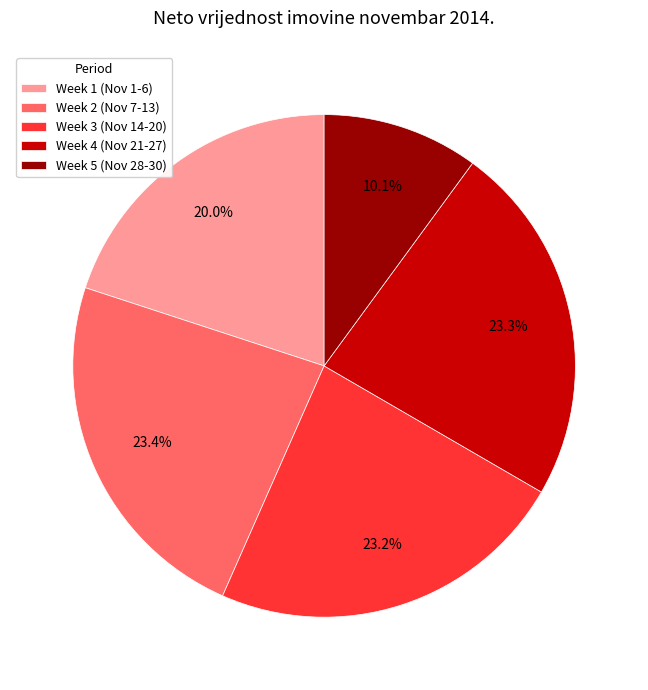

Which slice is the smallest?

Week 5 (Nov 28-30)